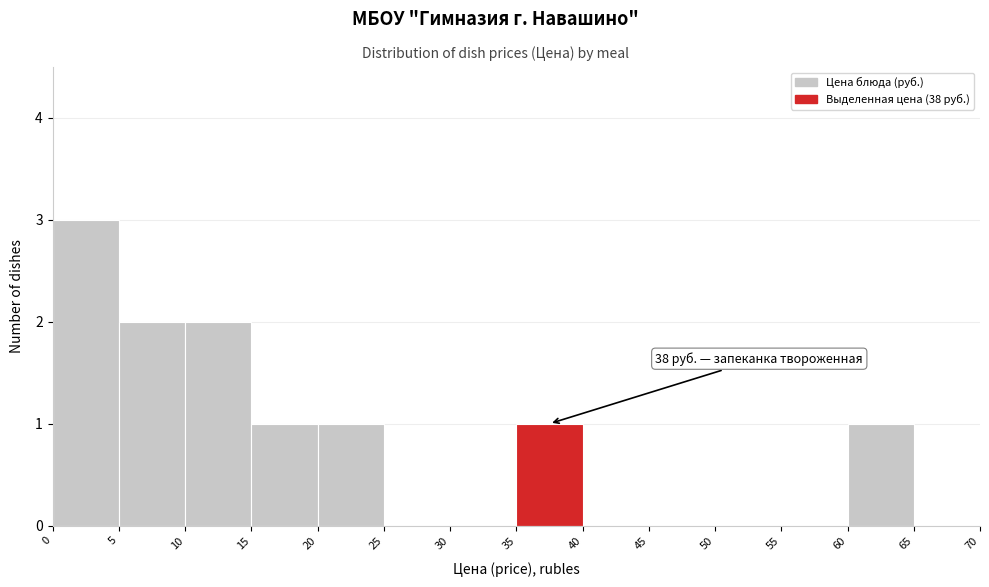

Over which range of the x-axis is the bar tallest?

0 to 5